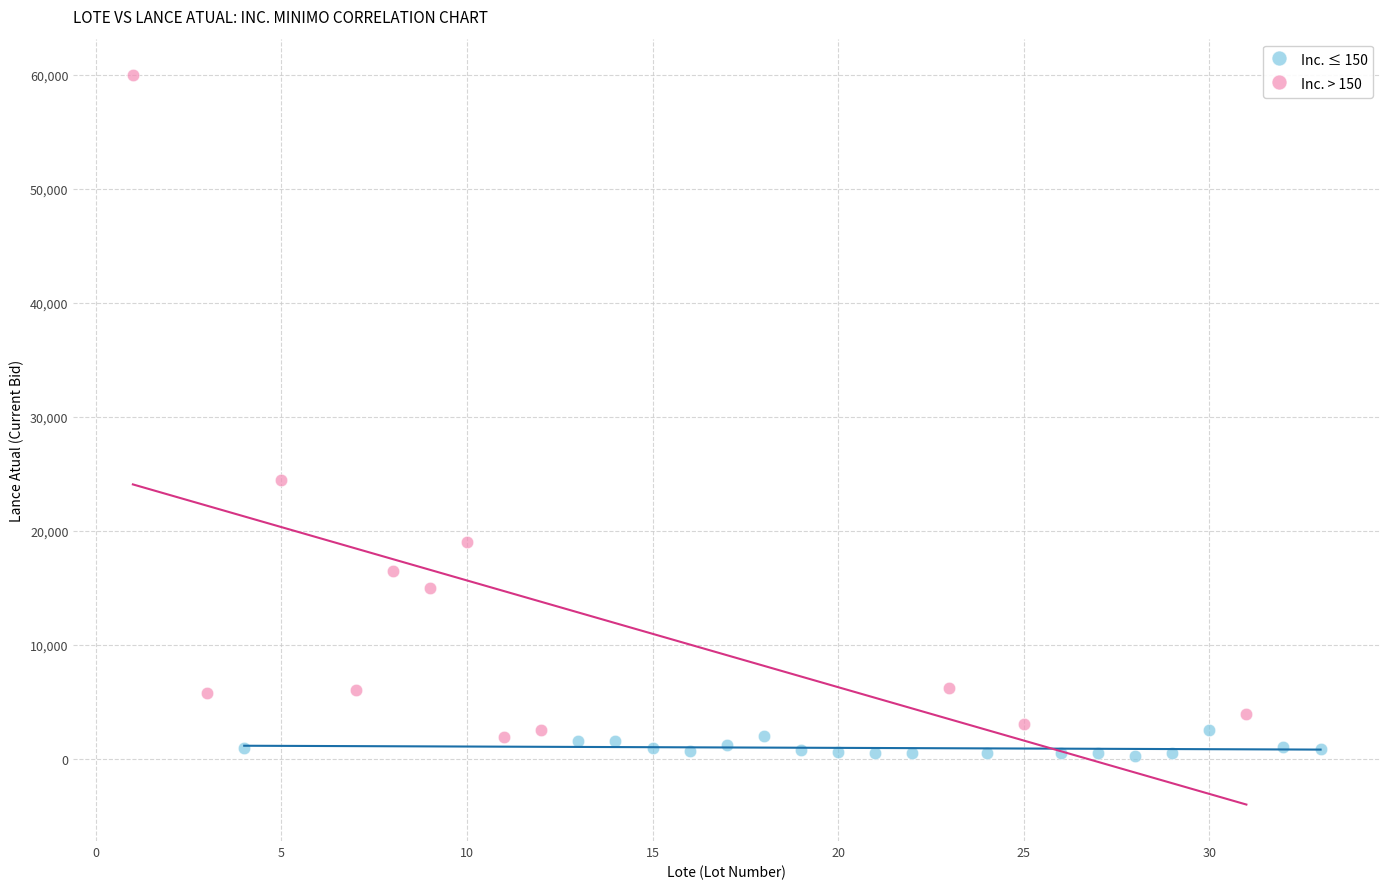

Which series has the largest Y range (max minus min)?

Inc. > 150